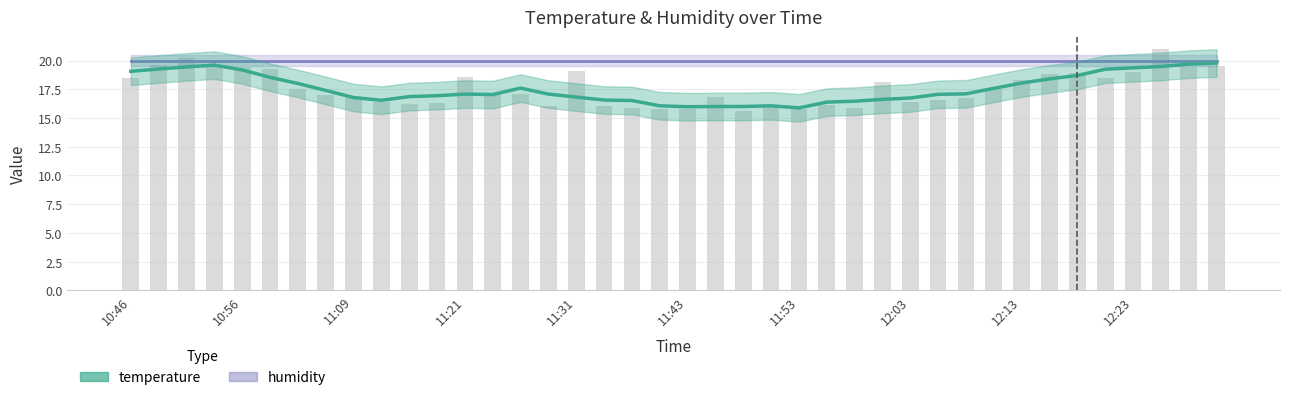

Reading left to right, transcribe all the data shown in this chart.

10:46=18.5	10:48=19.6	10:51=20.2	10:53=19.5	10:56=19.4	10:58=19.3	11:04=17.5	11:06=17.0	11:09=16.8	11:11=16.4	11:16=16.2	11:19=16.3	11:21=18.6	11:23=17.2	11:26=17.1	11:28=16.0	11:31=19.1	11:33=16.0	11:36=15.9	11:41=15.8	11:43=15.8	11:45=16.8	11:48=15.6	11:50=16.0	11:53=15.8	11:55=16.1	11:58=15.9	12:00=18.1	12:03=16.4	12:05=16.6	12:08=16.7	12:11=17.5	12:13=18.3	12:16=18.8	12:18=18.9	12:21=18.5	12:23=19.0	12:25=21.0	12:28=19.4	12:30=19.5